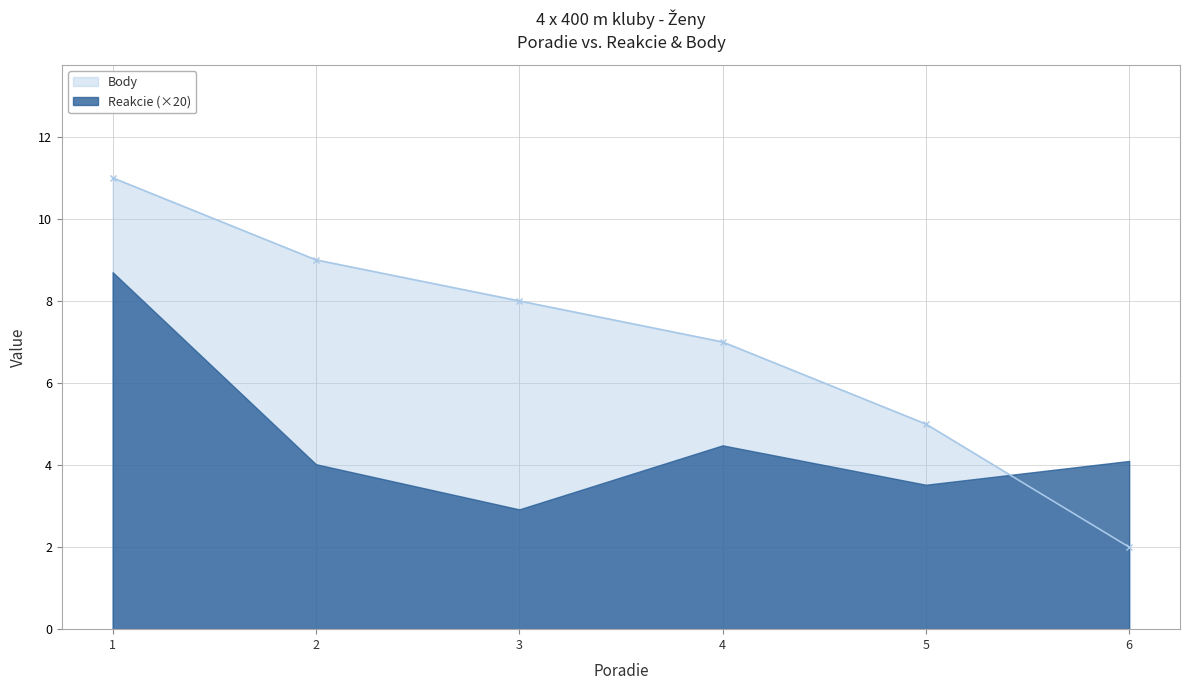

Reading left to right, extract all data points from this chart.

11	9	8	7	5	2